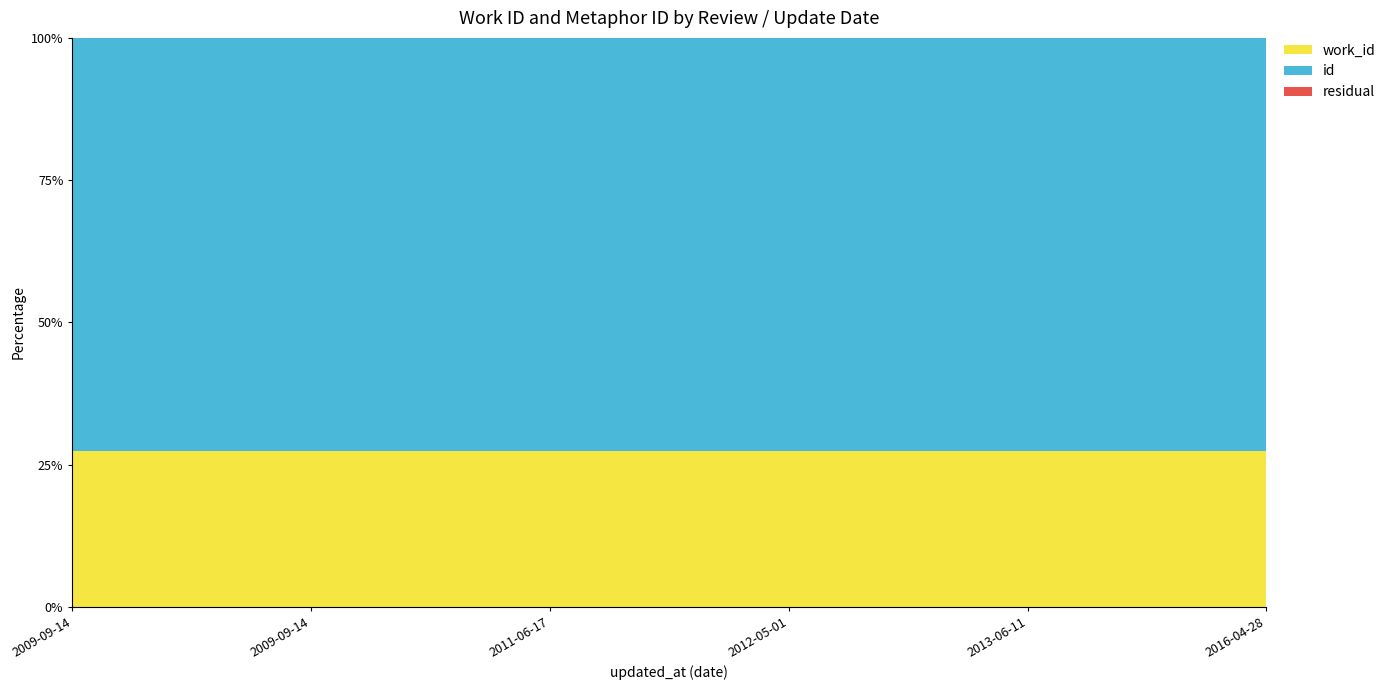

What is the average value of the work_id series?

6193